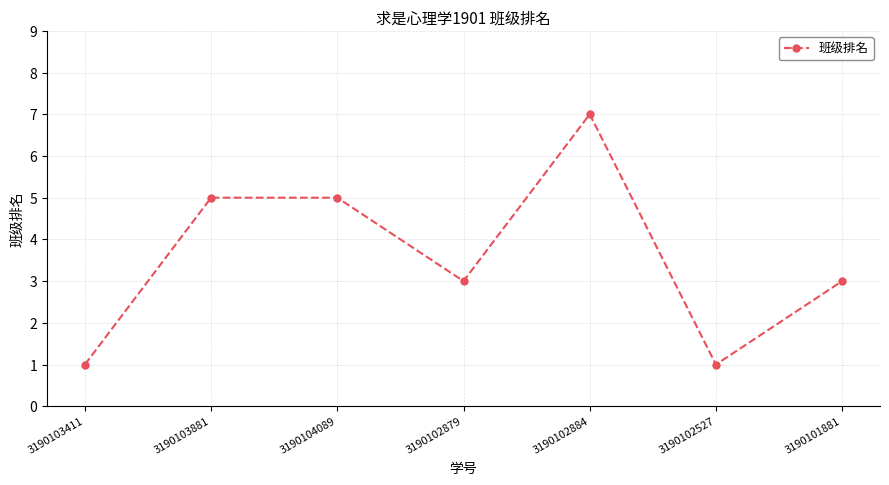

Reading left to right, list all the values displayed in this chart.

3190103411=1	3190103881=5	3190104089=5	3190102879=3	3190102884=7	3190102527=1	3190101881=3